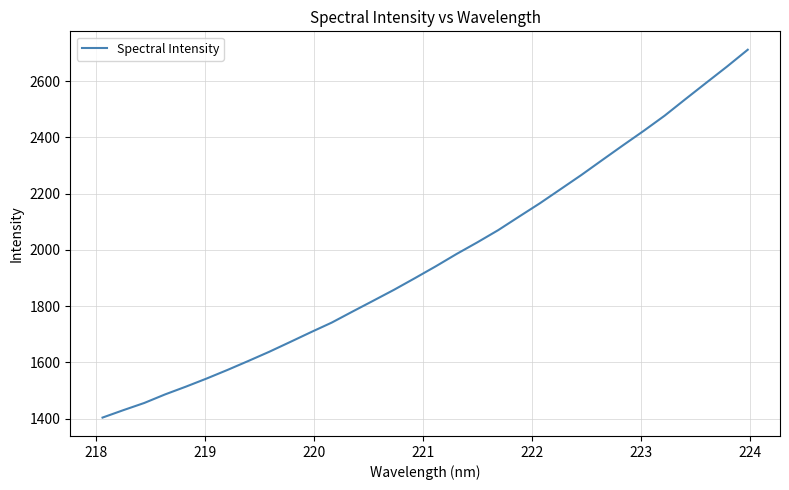

What is the smallest value displayed?

1403.8